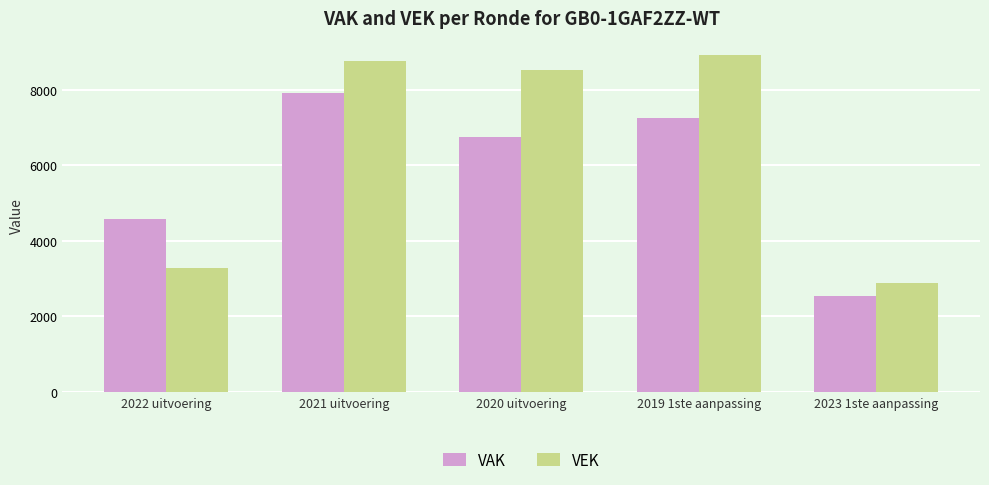

At which label is VAK closest to 5231?

2022 uitvoering